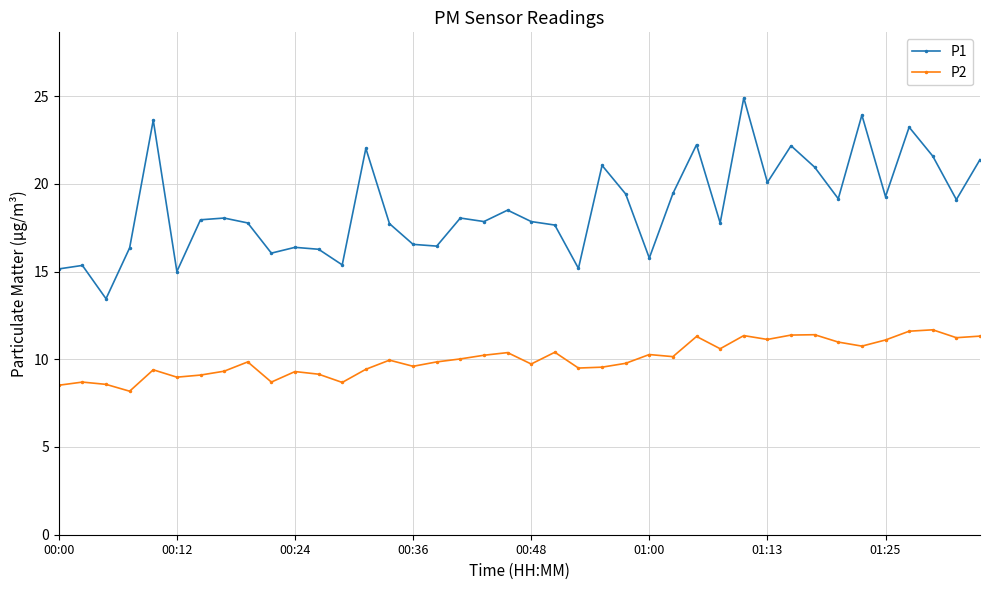

What is the value of the P1 point at the 30th from the left?

24.9